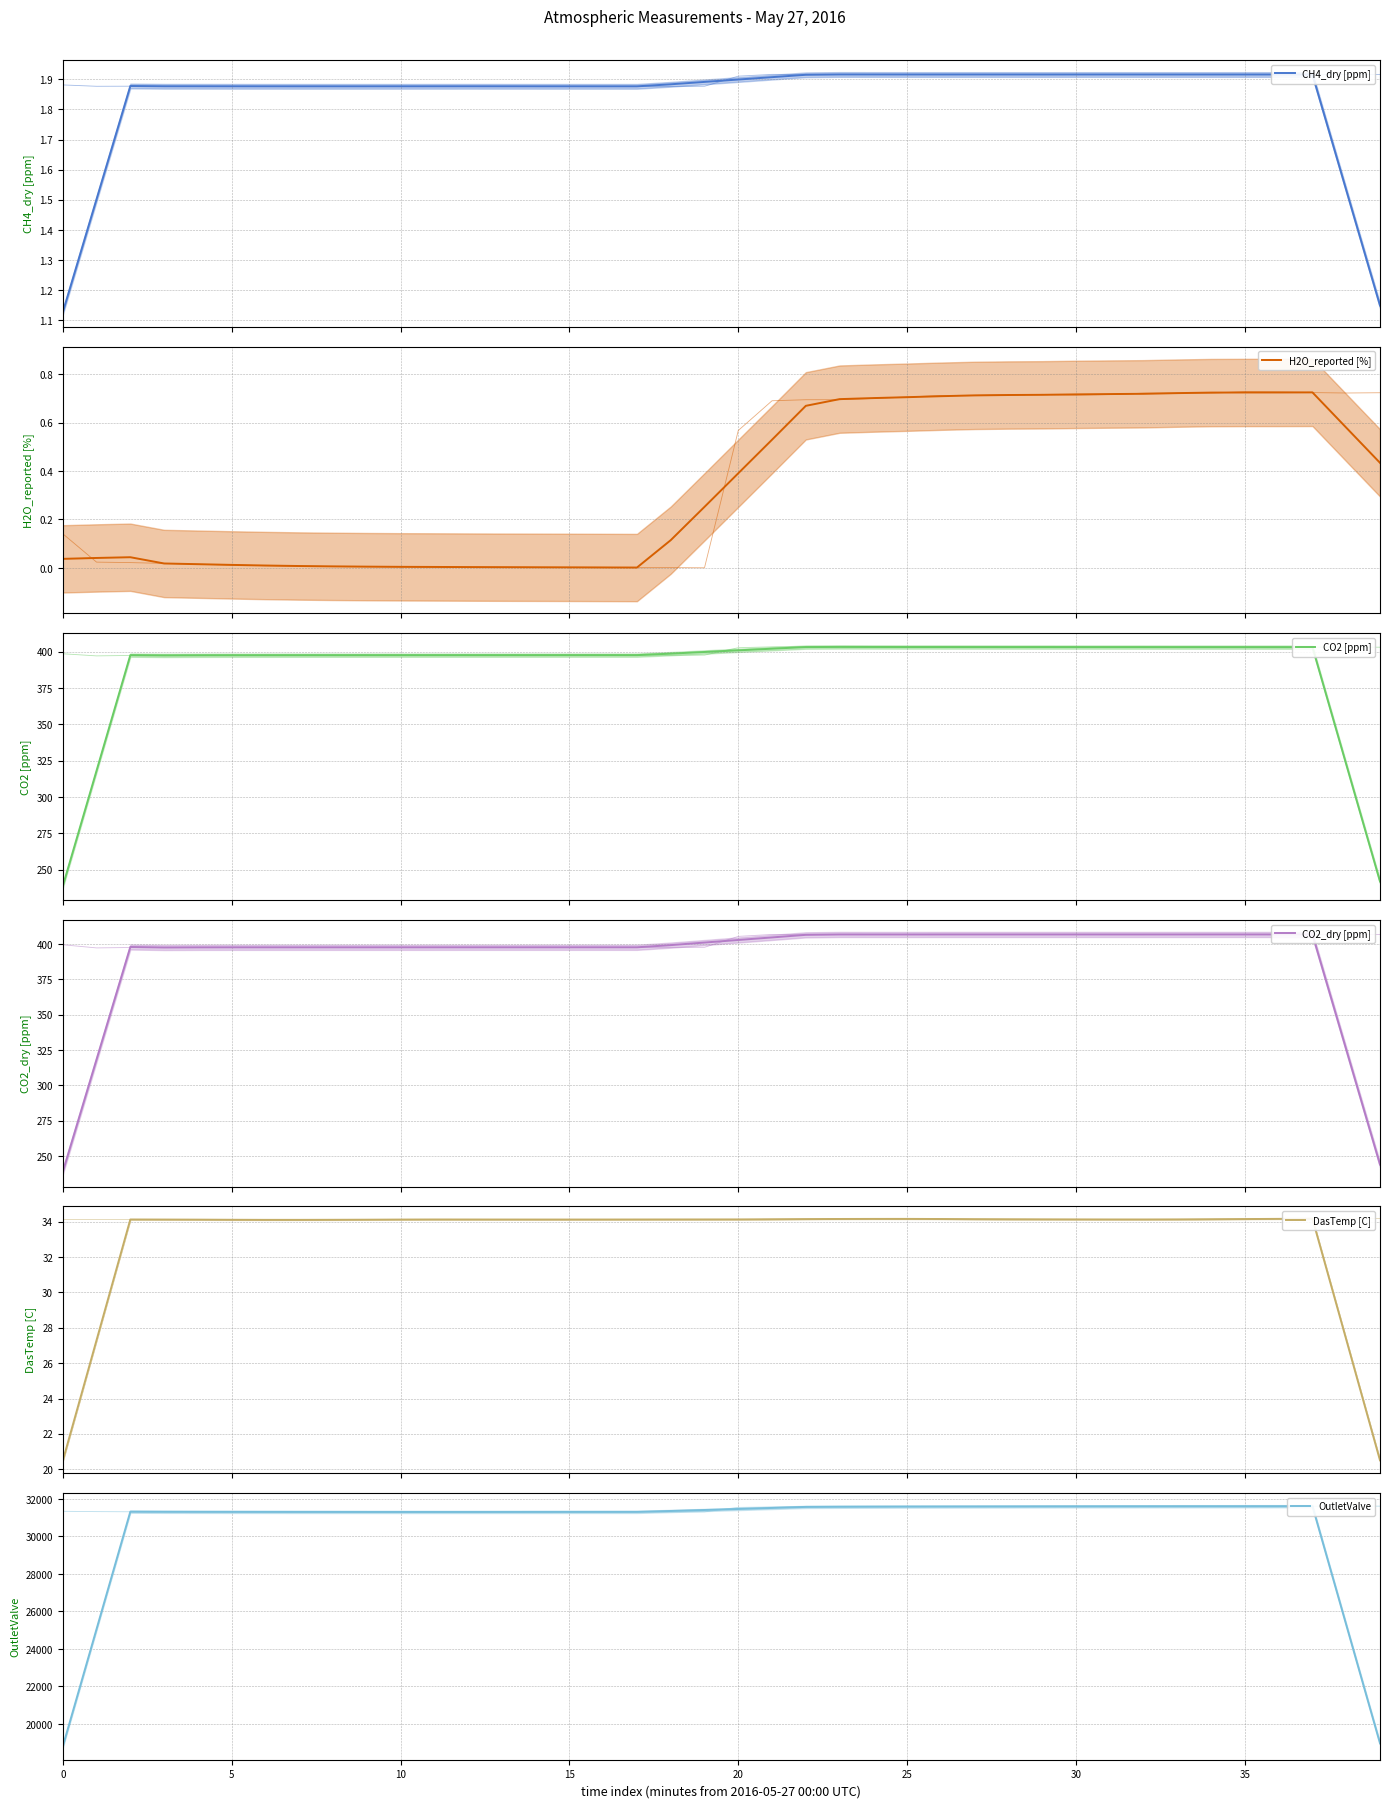

Is it true that CO2 [ppm] equals 403.3 at 27?

True